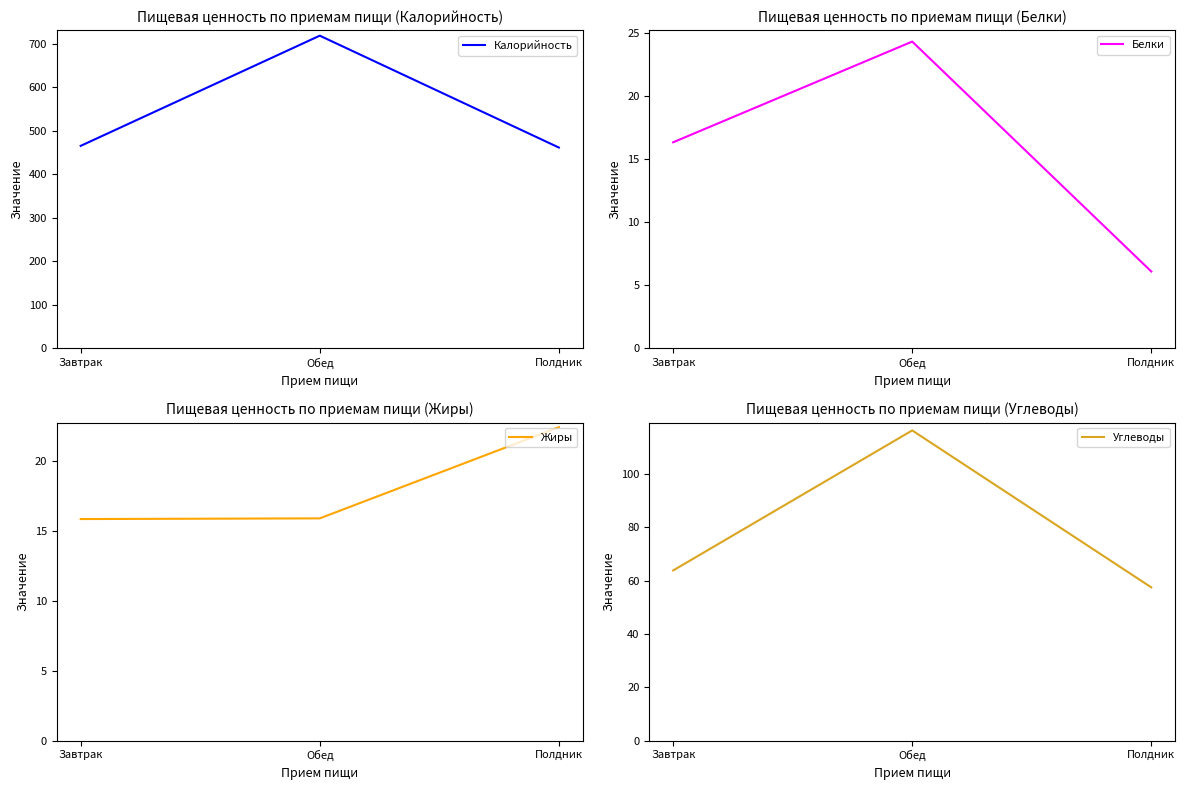

What is the sum of all Жиры values?

54.2